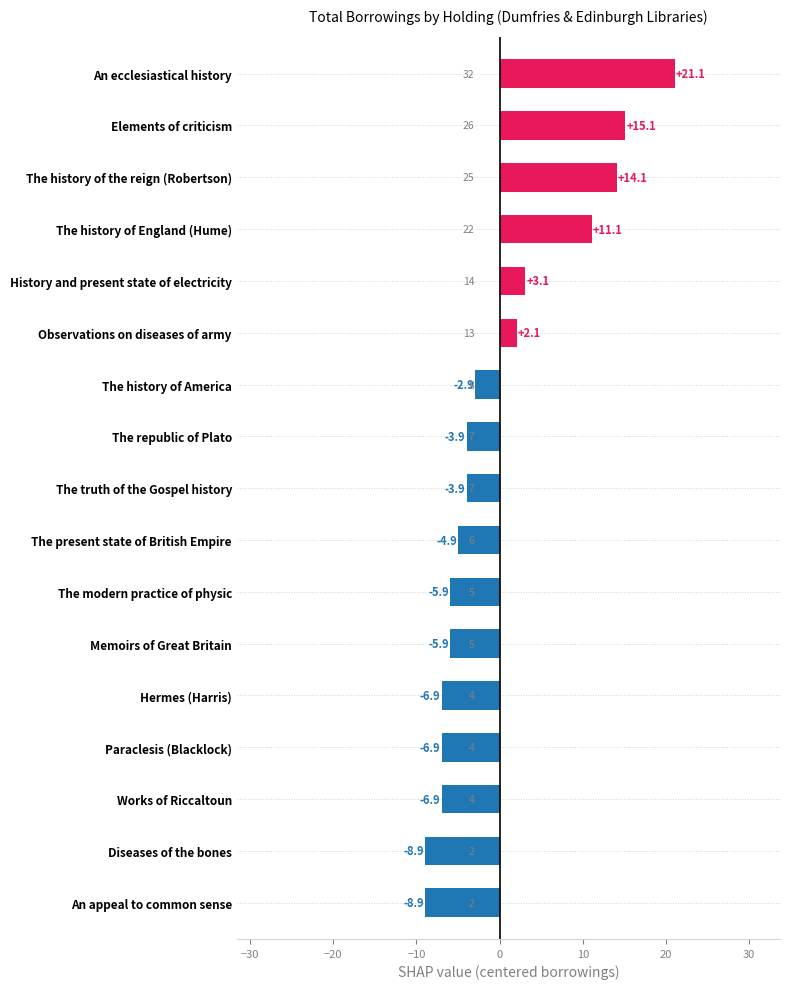

What is the difference between the second highest and minimum values?

24.0